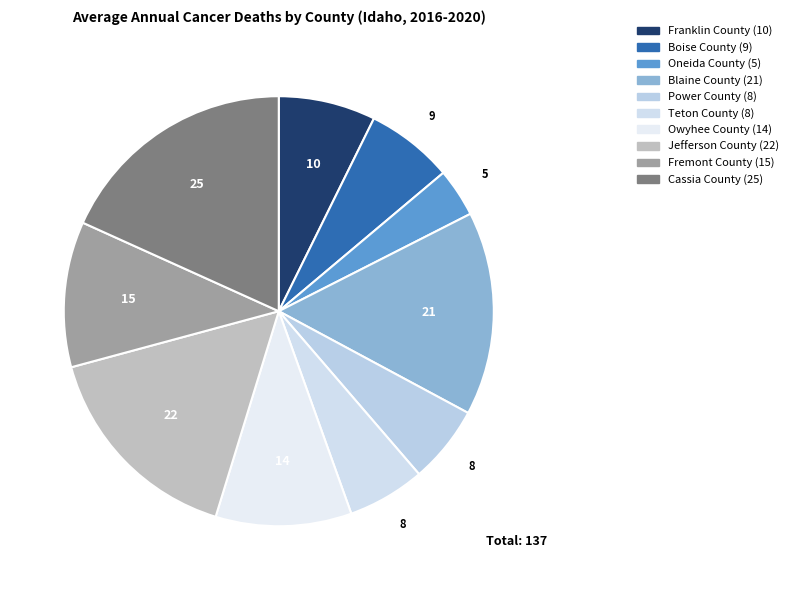

Count the number of slices in the pie.

10